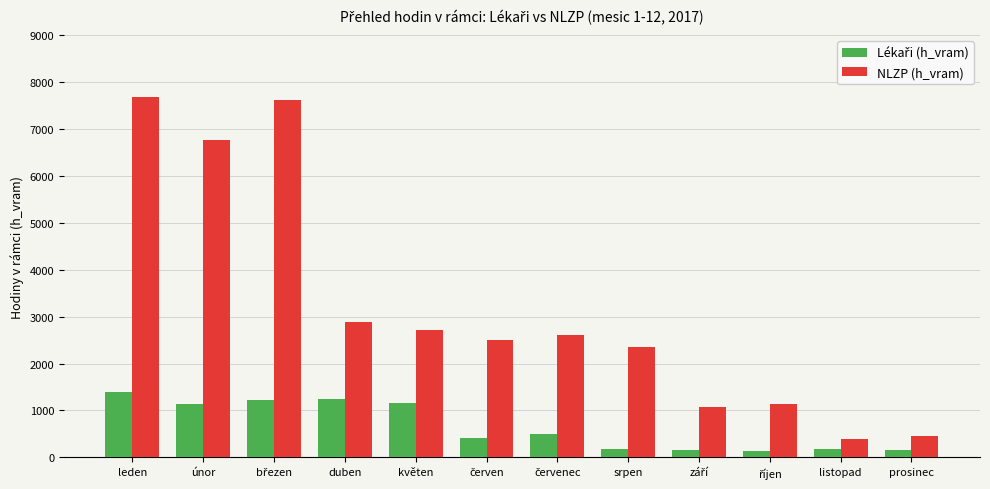

Between duben and listopad, which series saw the biggest shift?

NLZP (h_vram)